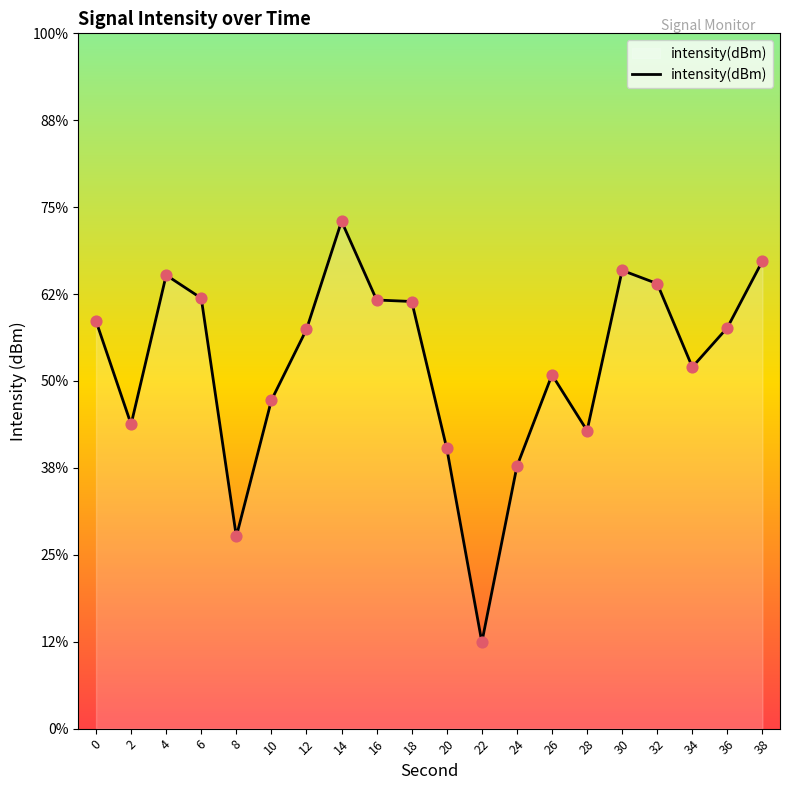

Between 24 and 22, which is larger?

24